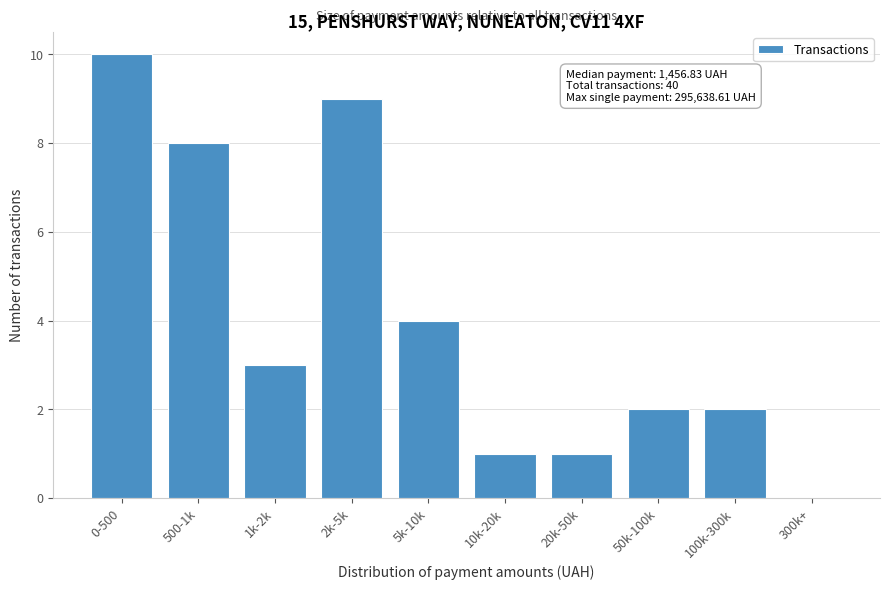

Reading left to right, what are all the values shown in this chart?

0-500=10	500-1k=8	1k-2k=3	2k-5k=9	5k-10k=4	10k-20k=1	20k-50k=1	50k-100k=2	100k-300k=2	300k+=0